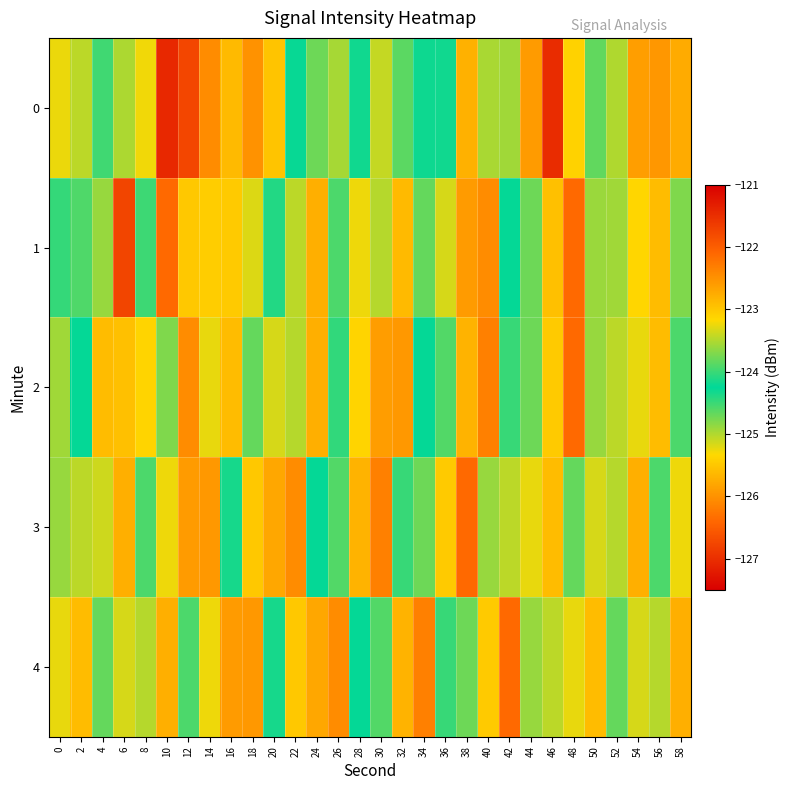

Reading left to right, what are all the values shown in this chart?

0: 0=-123.3	2=-123.5	4=-124.0	6=-125.0	8=-123.2	10=-121.4	12=-121.8	14=-122.5	16=-125.6	18=-122.5	20=-125.5	22=-124.2	24=-124.7	26=-123.5	28=-124.2	30=-123.4	32=-123.9	34=-124.3	36=-124.3	38=-125.7	40=-123.5	42=-124.9	44=-122.6	46=-127.0	48=-123.1	50=-124.7	52=-123.5	54=-125.9	56=-122.6	58=-125.8
1: 0=-124.0	2=-123.9	4=-123.6	6=-121.7	8=-124.5	10=-126.4	12=-123.0	14=-125.4	16=-123.0	18=-125.2	20=-124.1	22=-123.5	24=-122.8	26=-124.6	28=-123.2	30=-125.0	32=-122.9	34=-124.7	36=-123.3	38=-125.9	40=-122.5	42=-124.2	44=-123.8	46=-125.6	48=-122.1	50=-124.9	52=-123.6	54=-125.3	56=-122.9	58=-124.8
2: 0=-123.6	2=-124.2	4=-122.9	6=-125.6	8=-123.1	10=-124.8	12=-122.5	14=-125.2	16=-122.9	18=-124.7	20=-123.3	22=-125.0	24=-122.8	26=-124.5	28=-123.1	30=-125.9	32=-122.6	34=-124.2	36=-123.9	38=-125.7	40=-122.3	42=-124.0	44=-123.8	46=-125.5	48=-122.1	50=-124.9	52=-123.5	54=-125.2	56=-122.9	58=-124.6
3: 0=-124.9	2=-123.5	4=-125.1	6=-122.8	8=-124.6	10=-123.2	12=-125.9	14=-122.6	16=-124.3	18=-123.0	20=-125.8	22=-122.5	24=-124.2	26=-123.9	28=-125.7	30=-122.3	32=-124.0	34=-123.8	36=-125.5	38=-122.1	40=-124.9	42=-123.5	44=-125.2	46=-122.9	48=-124.7	50=-123.3	52=-125.0	54=-122.8	56=-124.6	58=-123.2
4: 0=-125.2	2=-122.9	4=-124.7	6=-123.3	8=-125.0	10=-122.8	12=-124.6	14=-123.2	16=-125.9	18=-122.6	20=-124.3	22=-123.0	24=-125.8	26=-122.5	28=-124.2	30=-123.9	32=-125.7	34=-122.3	36=-124.0	38=-123.8	40=-125.5	42=-122.1	44=-124.9	46=-123.5	48=-125.2	50=-122.9	52=-124.7	54=-123.3	56=-125.0	58=-122.8